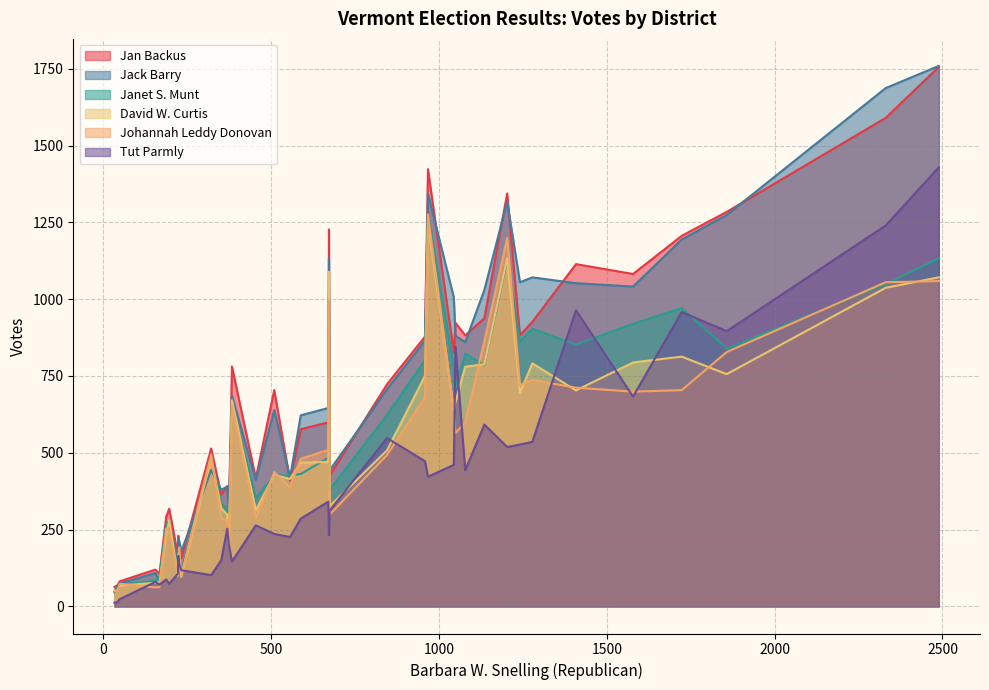

What is the maximum value for Jack Barry?

1759